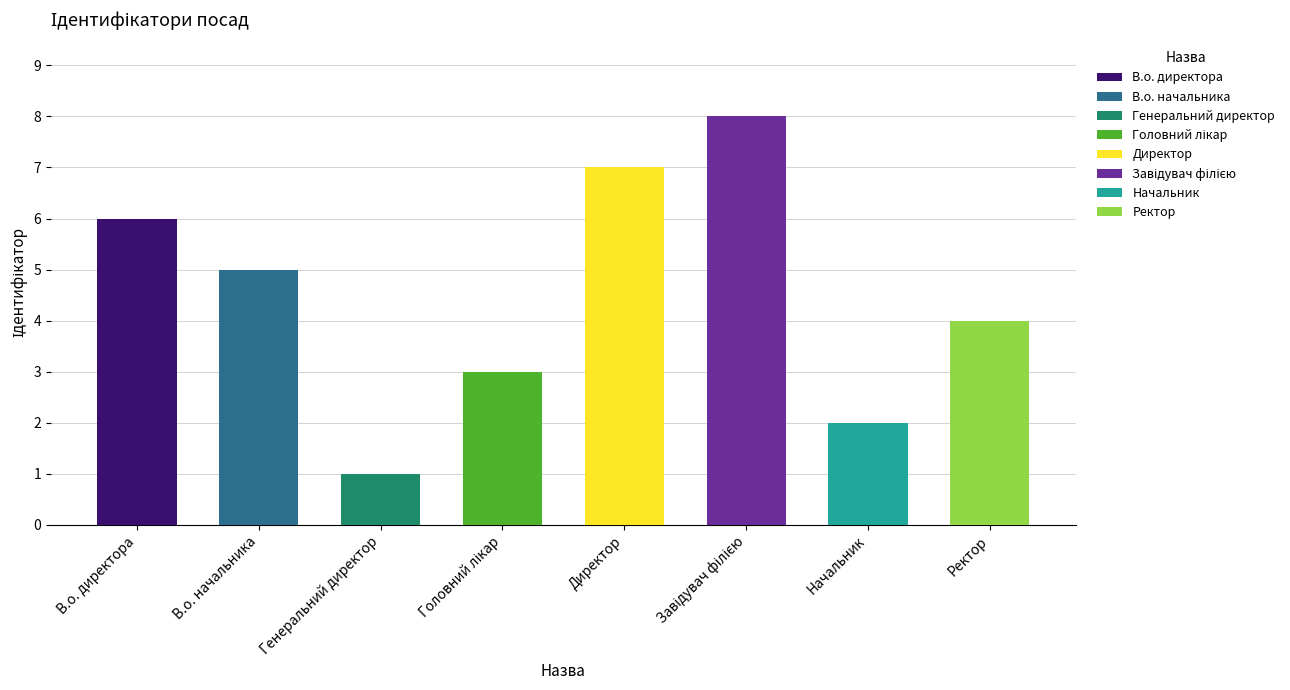

What is the ratio of the value at Генеральний директор to the value at Начальник?

0.5